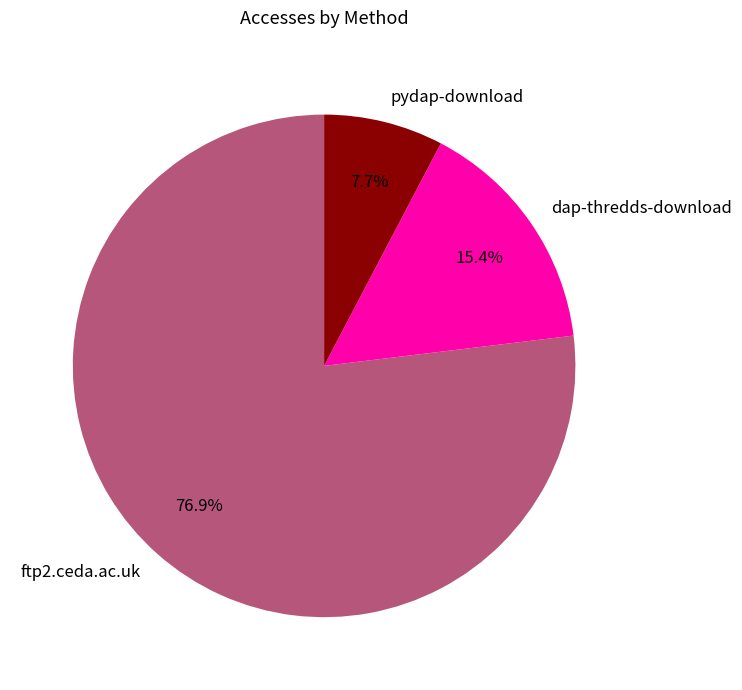

What is the ratio of the value at ftp2.ceda.ac.uk to the value at dap-thredds-download?

5.0